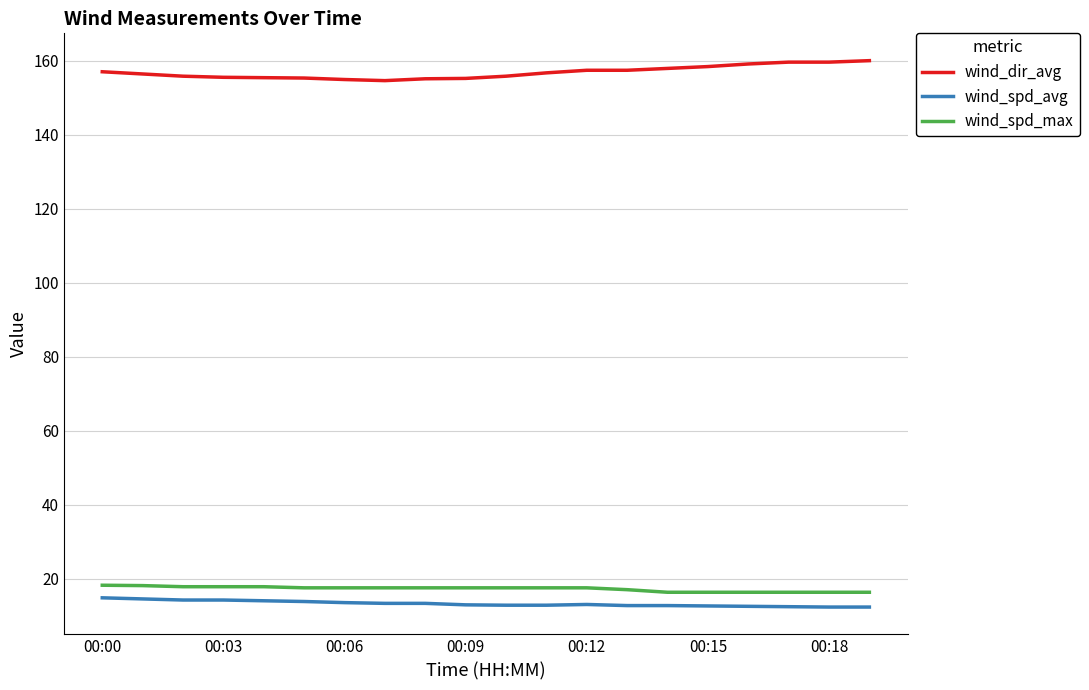

True or false: wind_spd_max and wind_spd_avg cross at least once.

False